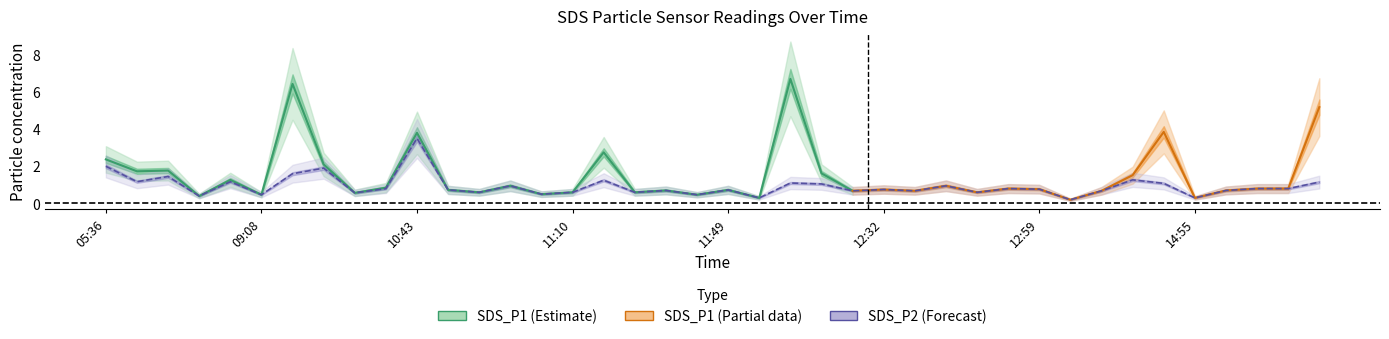

What is the label of the 9th point from the right?

13:04